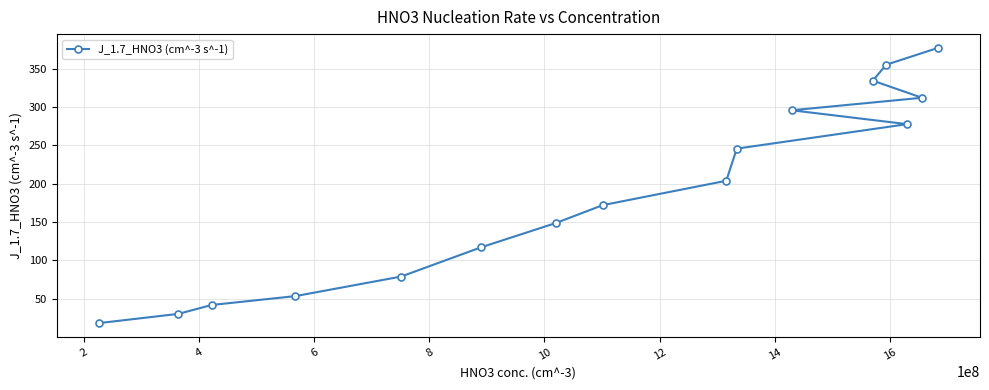

What is the value of the 1st point from the left?

18.2